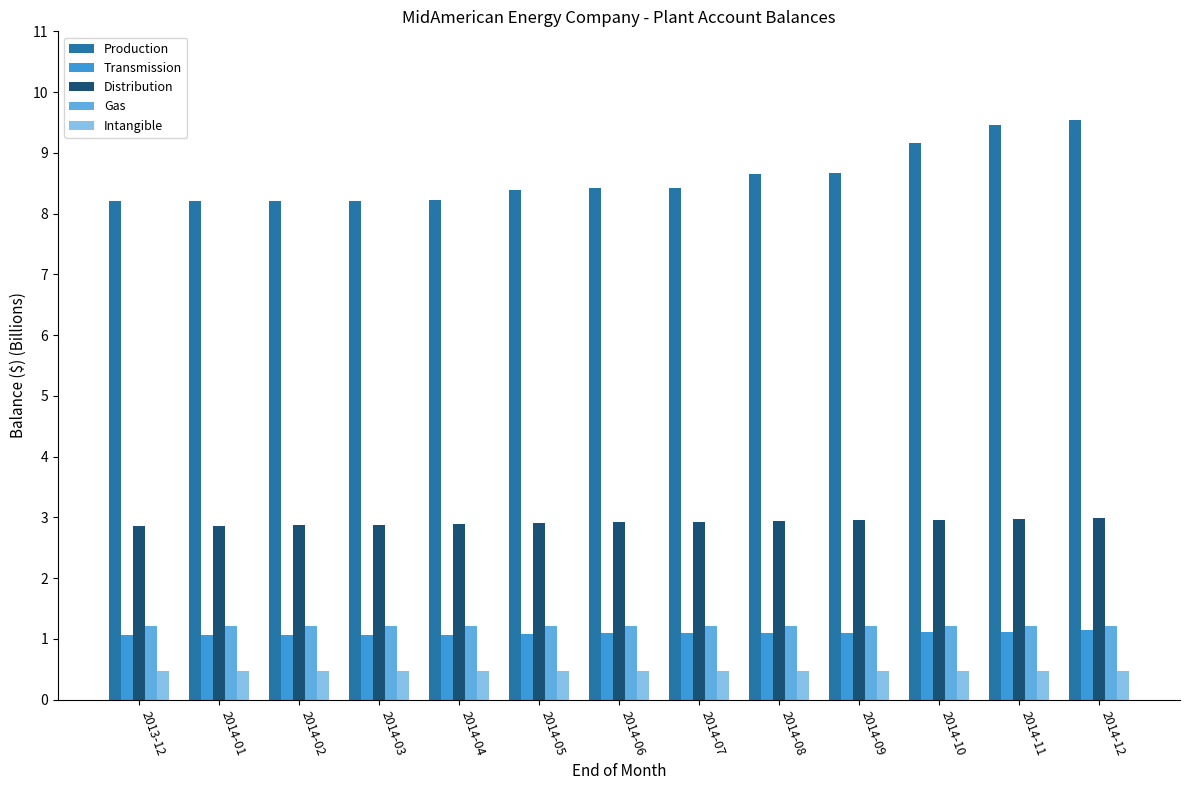

What are all the series names shown in the legend?

Production, Transmission, Distribution, Gas, Intangible